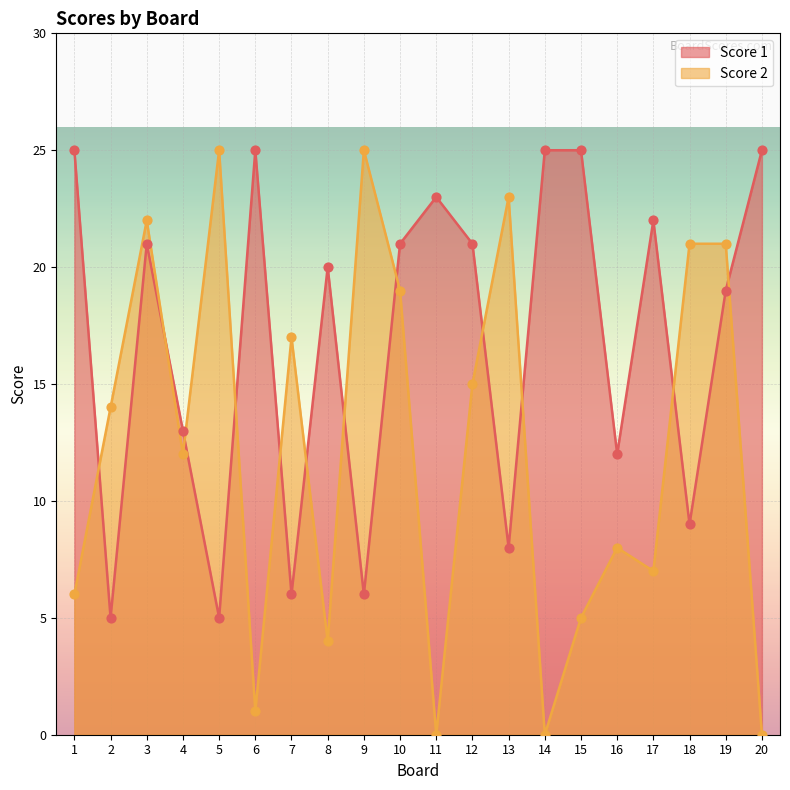

Is the value of Score 1 at 1 greater than the value of Score 2 at 2?

Yes